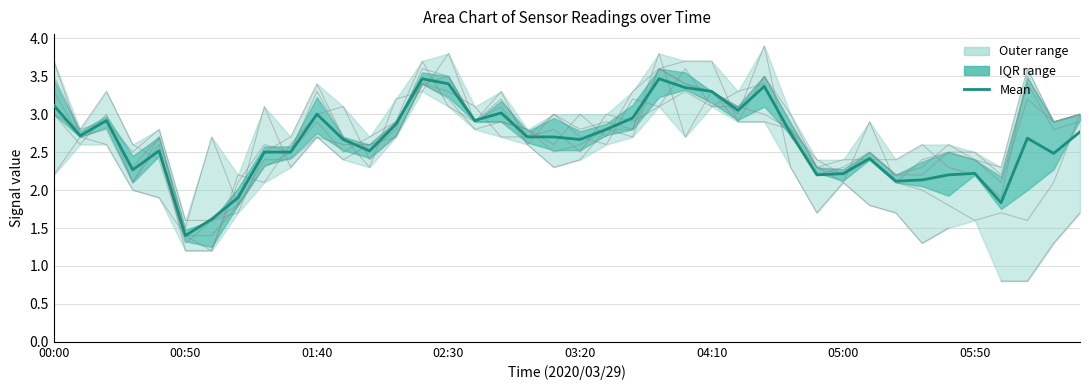

What is the average value?

2.6